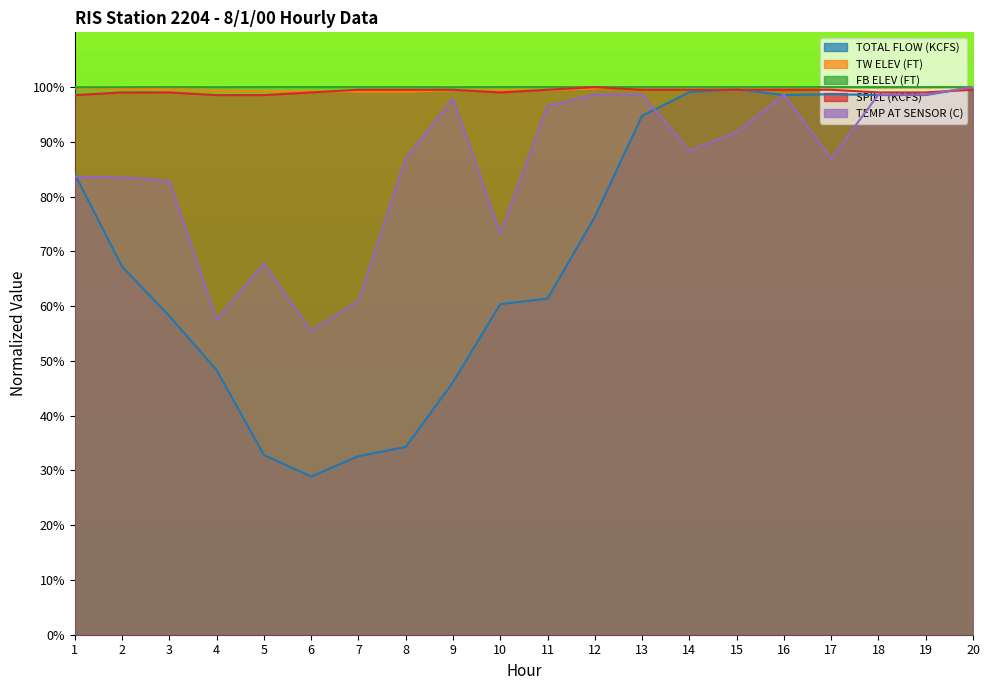

Which category has the highest value across all series?

20